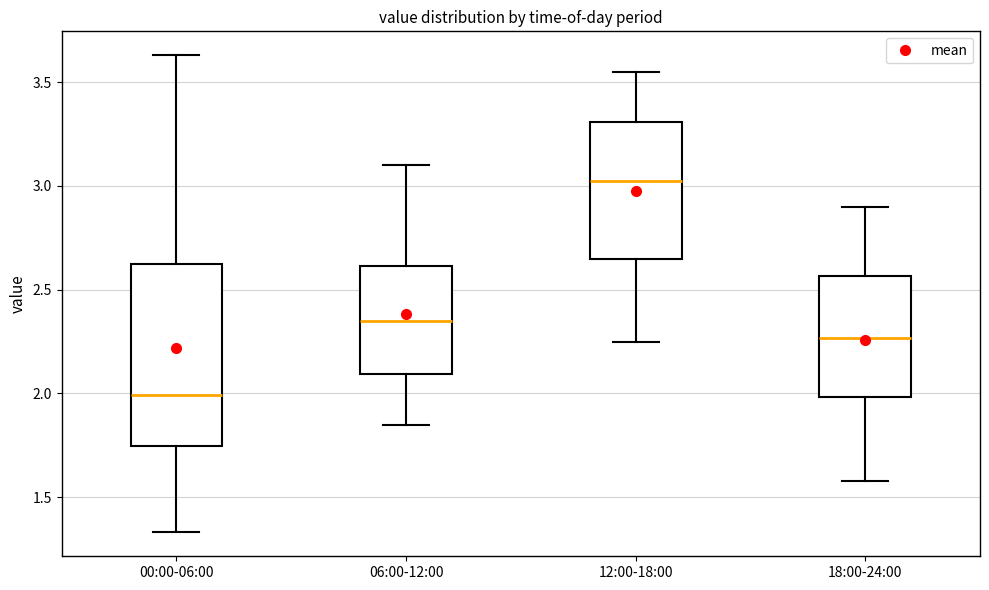

Reading left to right, transcribe this box plot: for each box, give where its median line is, the range the box spans, and where its two whiskers end, as read against the y-axis. The values are not printed on the chart, so give them approximately, as read against the axis.

00:00-06:00: median 2.00, box 1.75 to 2.60, whiskers 1.35 to 3.65
06:00-12:00: median 2.35, box 2.10 to 2.60, whiskers 1.85 to 3.10
12:00-18:00: median 3.05, box 2.65 to 3.30, whiskers 2.25 to 3.55
18:00-24:00: median 2.25, box 2.00 to 2.55, whiskers 1.60 to 2.90